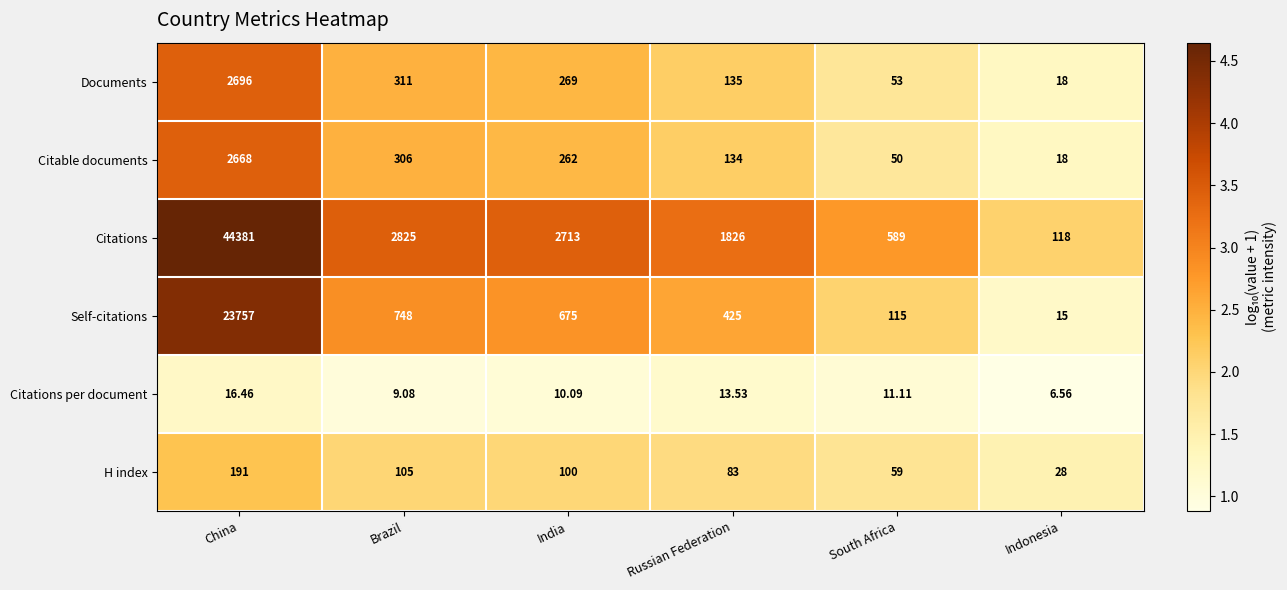

Which category has the lowest value in the H index series?

Indonesia